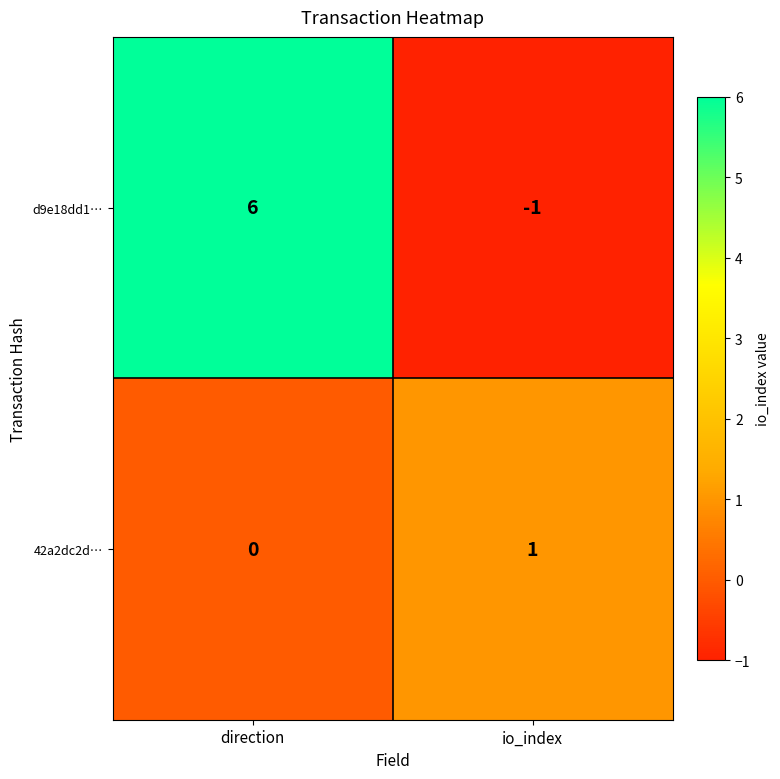

At direction, list the series in order from largest to smallest.

d9e18dd1…, 42a2dc2d…